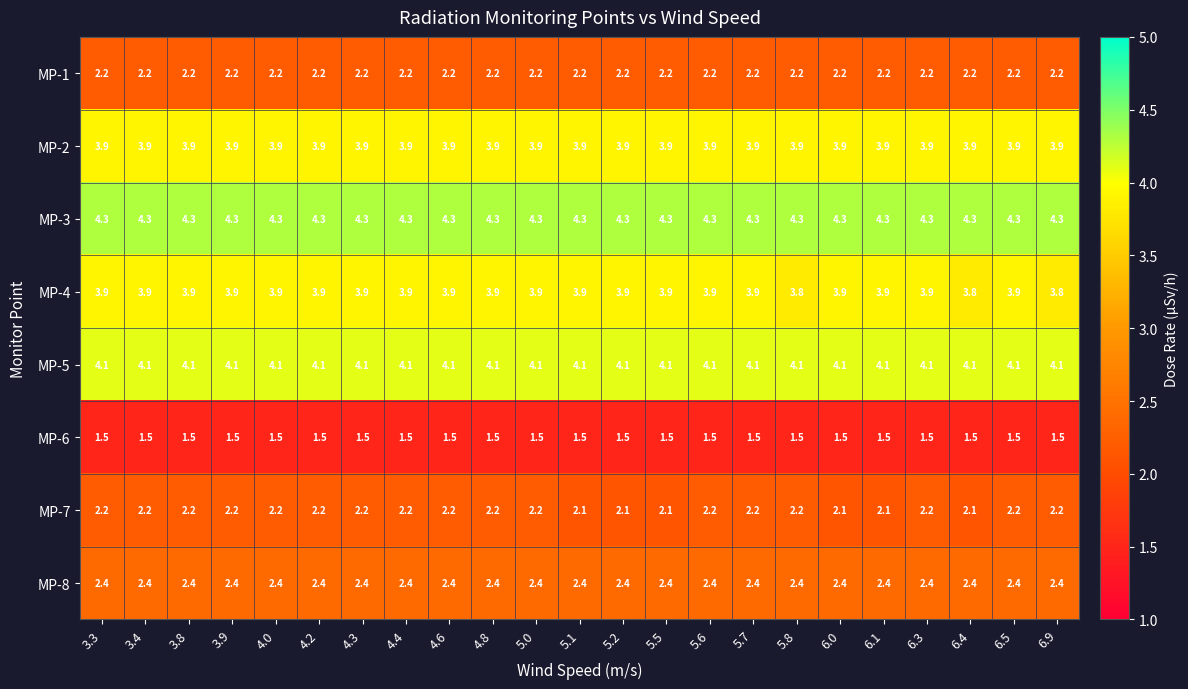

What is the minimum value shown in the chart?

1.5